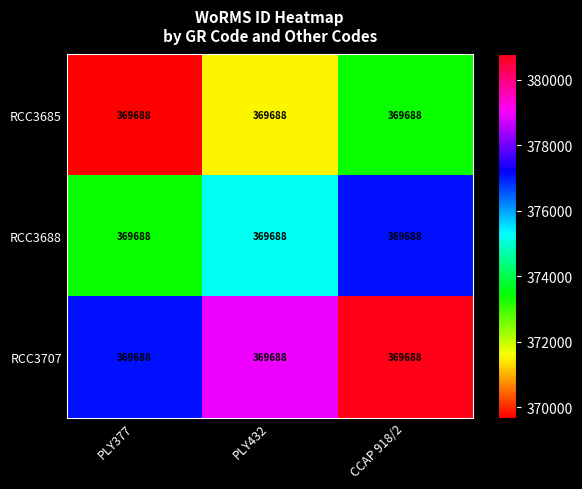

What is the average value of the RCC3688 series?

375233.3